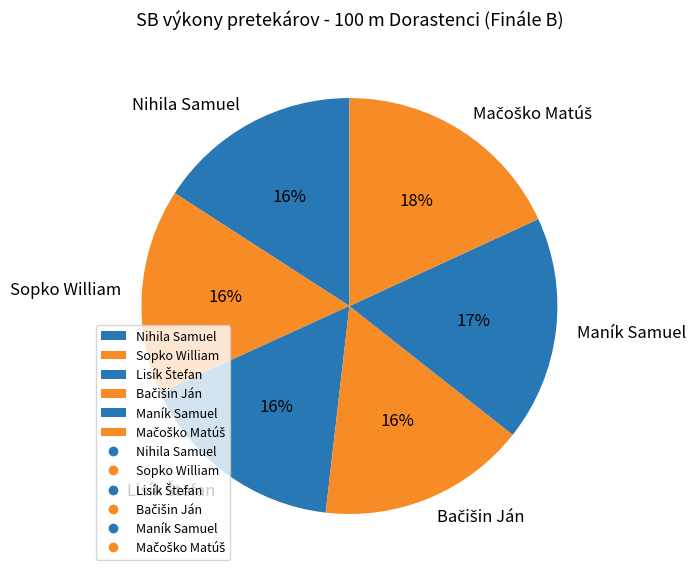

Is it true that Maník Samuel is 17% of the pie?

True